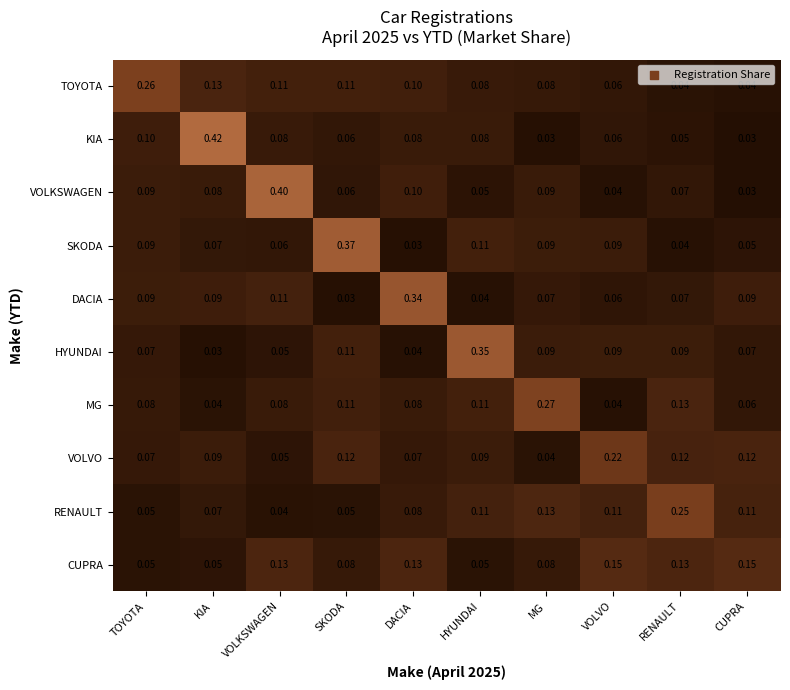

Which series has the largest range (max minus min)?

KIA